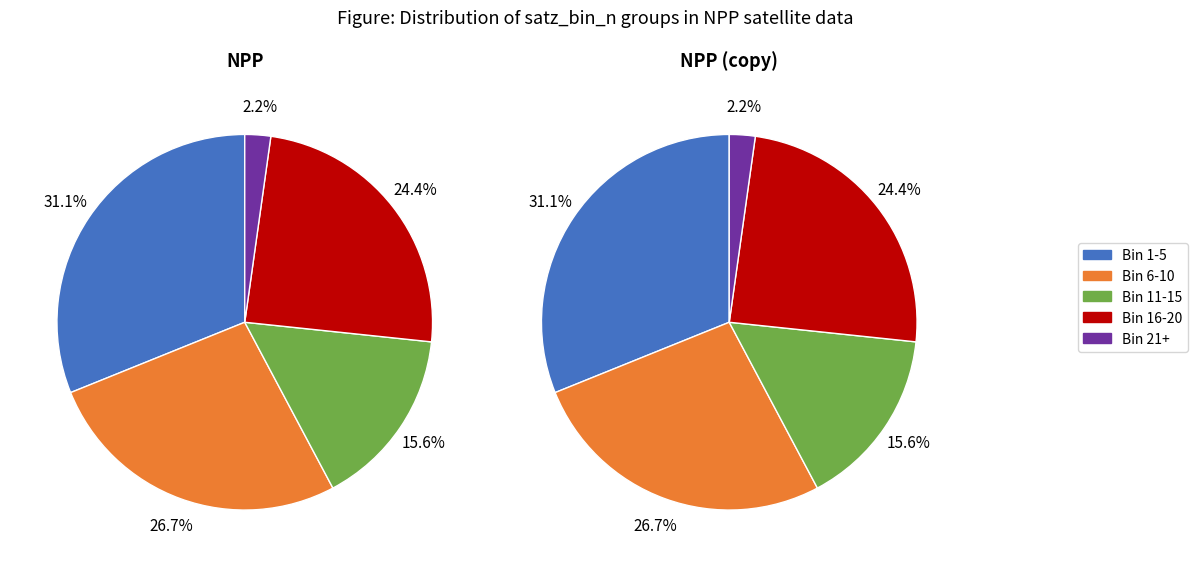

Is there a majority slice in this chart?

No